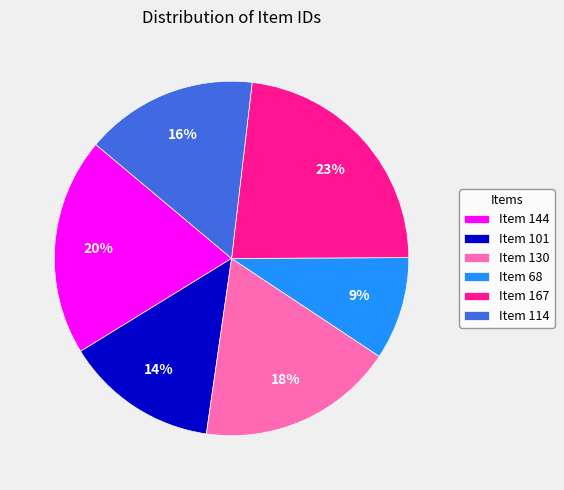

Which category has the biggest portion of the pie?

Item 167